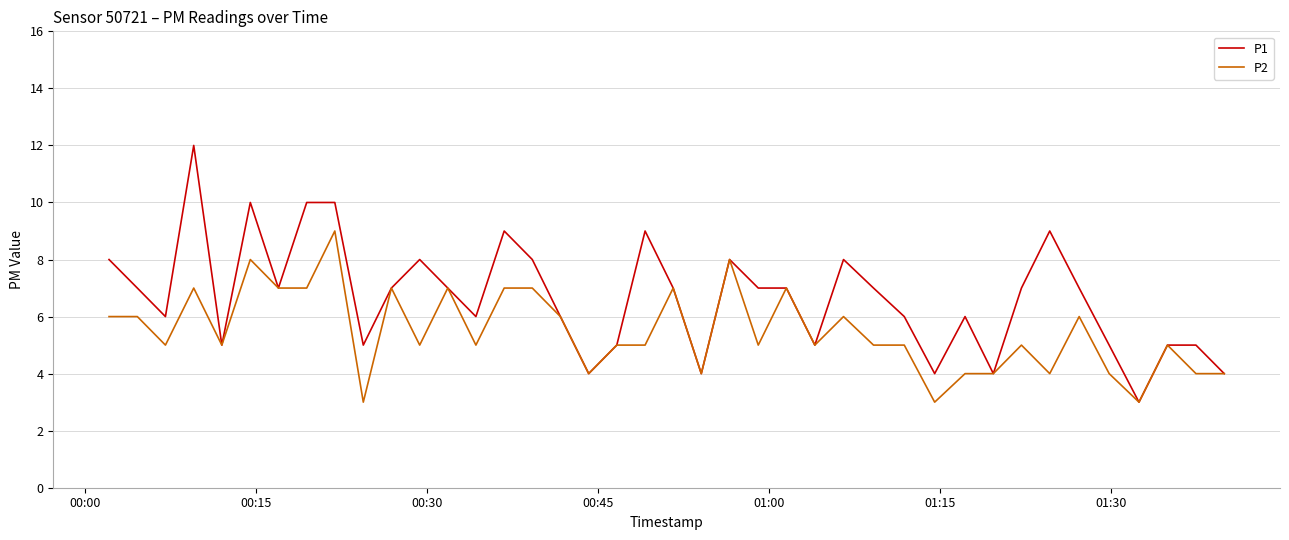

What is the maximum value for P1?

12